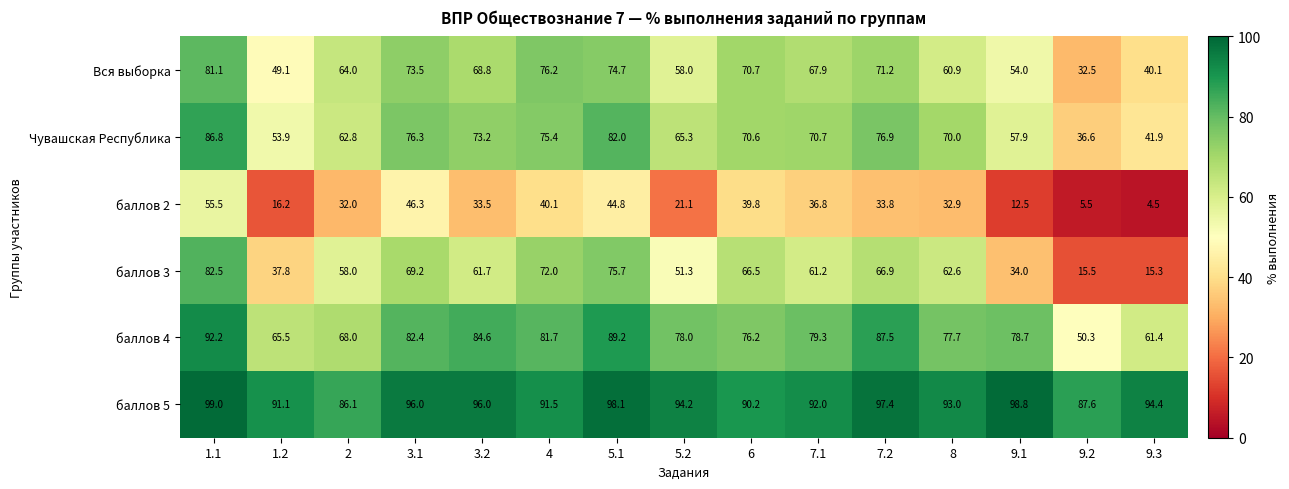

Which series has the largest total across all categories?

баллов 5